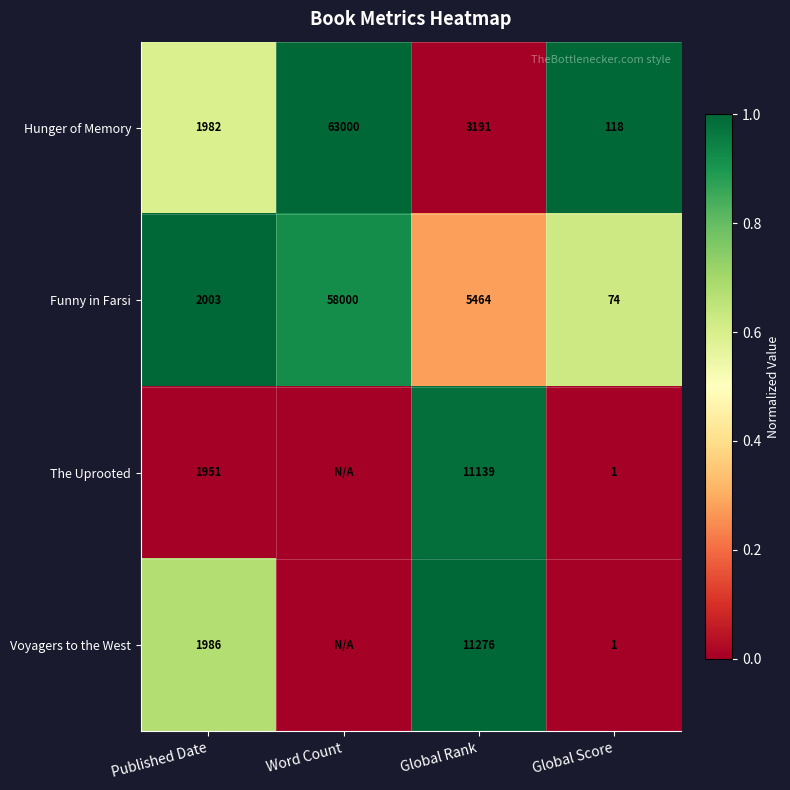

Which series changed the most between Published Date and Global Score?

Voyagers to the West